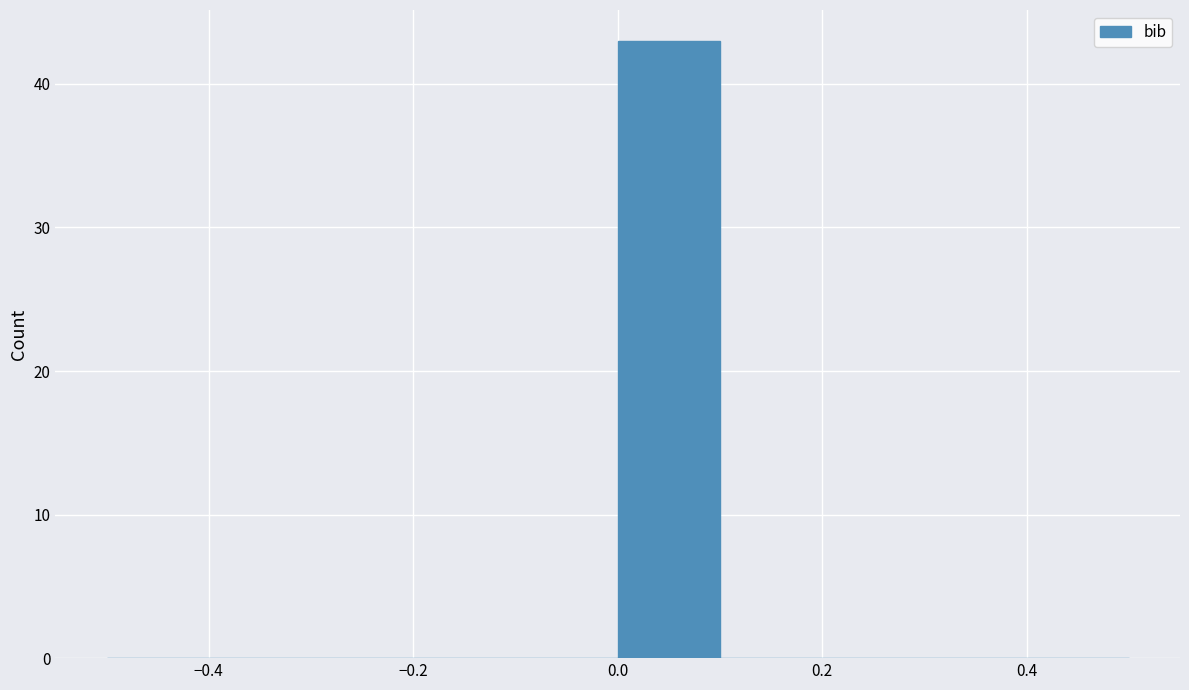

How tall is the bar that spans 0.0 to 0.1 on the x-axis? The values are not printed on the chart, so give them approximately, as read against the axis.

43